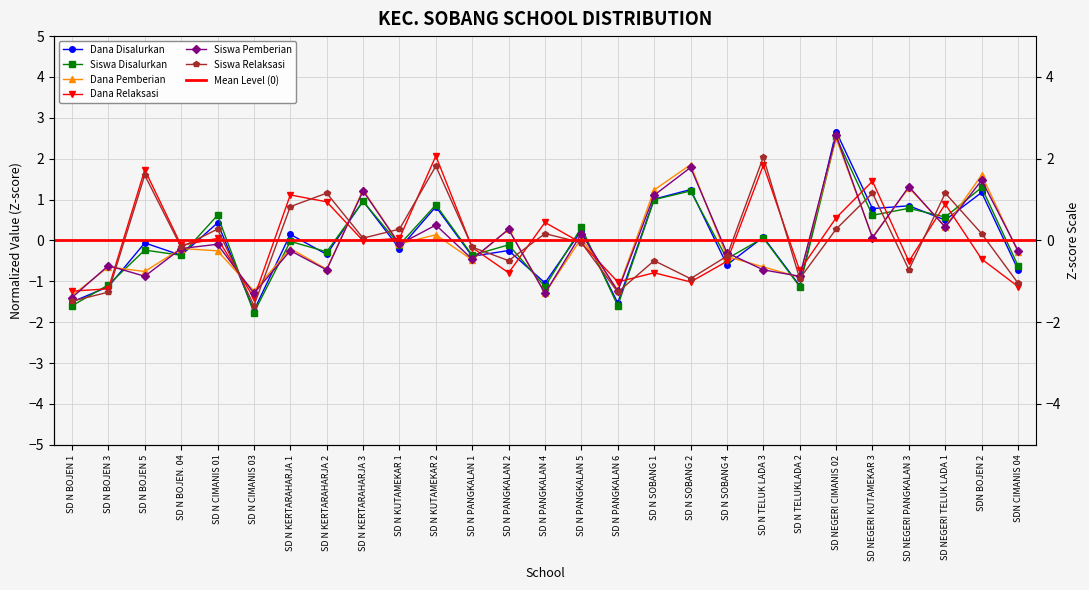

The Siswa Disalurkan series shows 0.6 at SD NEGERI TELUK LADA 1. True or false?

True